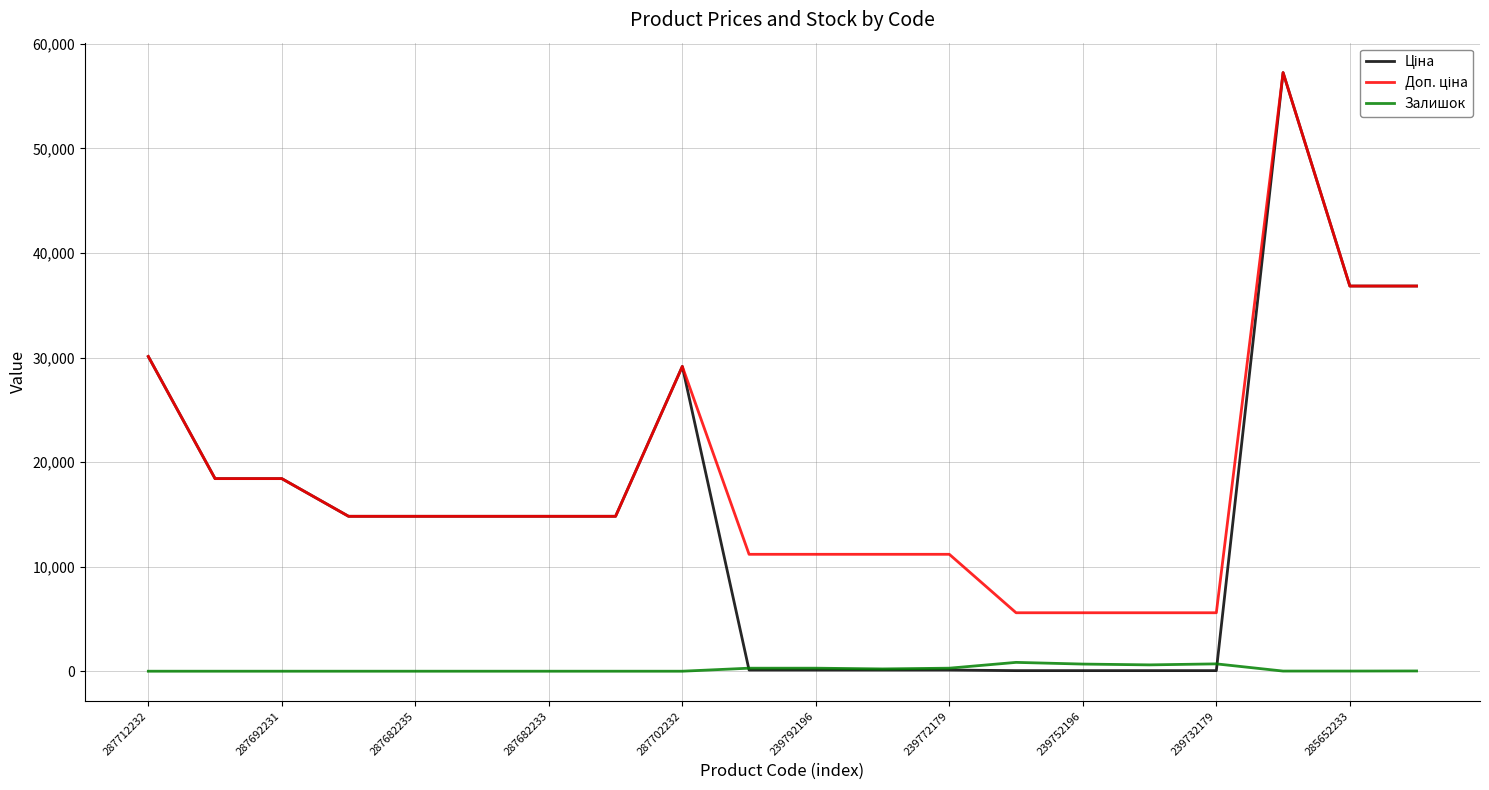

Where is the first local maximum for Залишок?

239792196